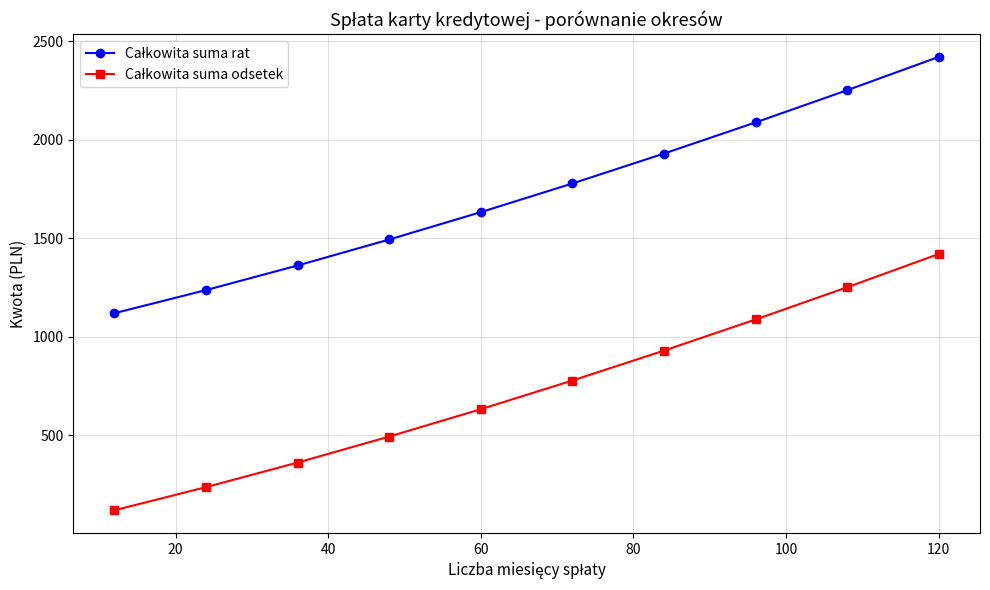

What is the greatest value displayed?

2419.4